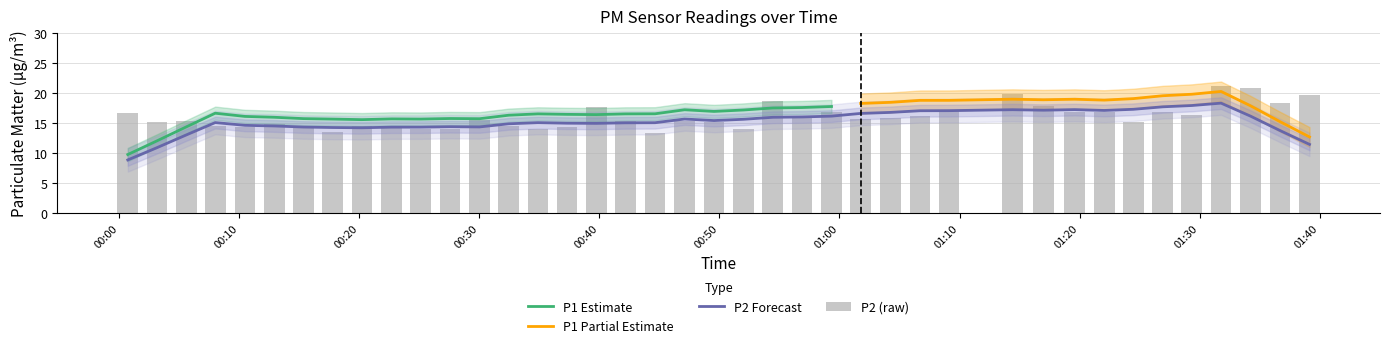

The chart shows a value of 15.2 at 00:50. True or false?

True